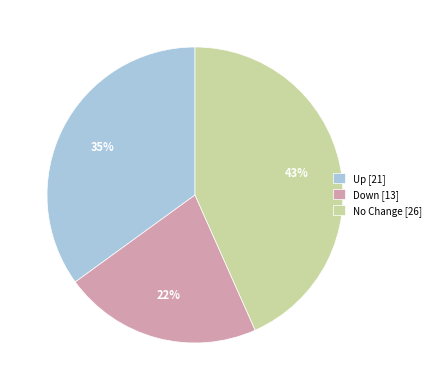

Is there a majority slice in this chart?

No